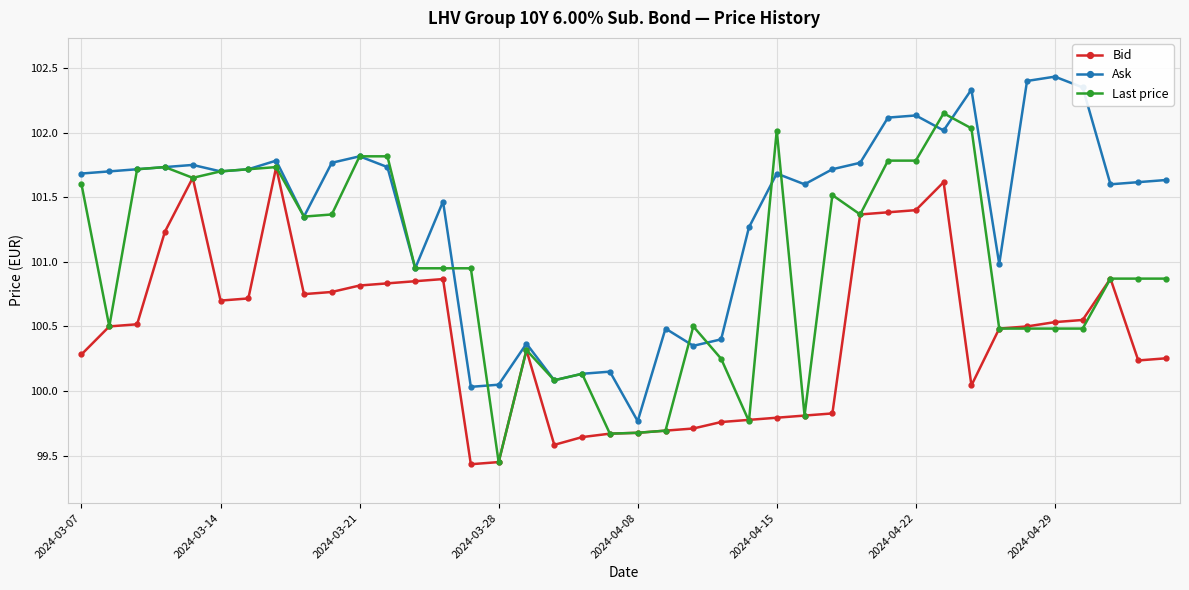

What is the highest value of the Ask series?

102.4